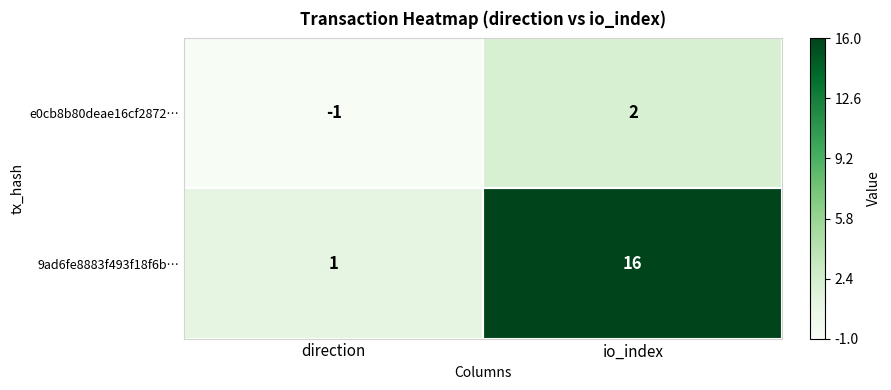

At which label does e0cb8b80deae16cf2872… reach its peak?

io_index